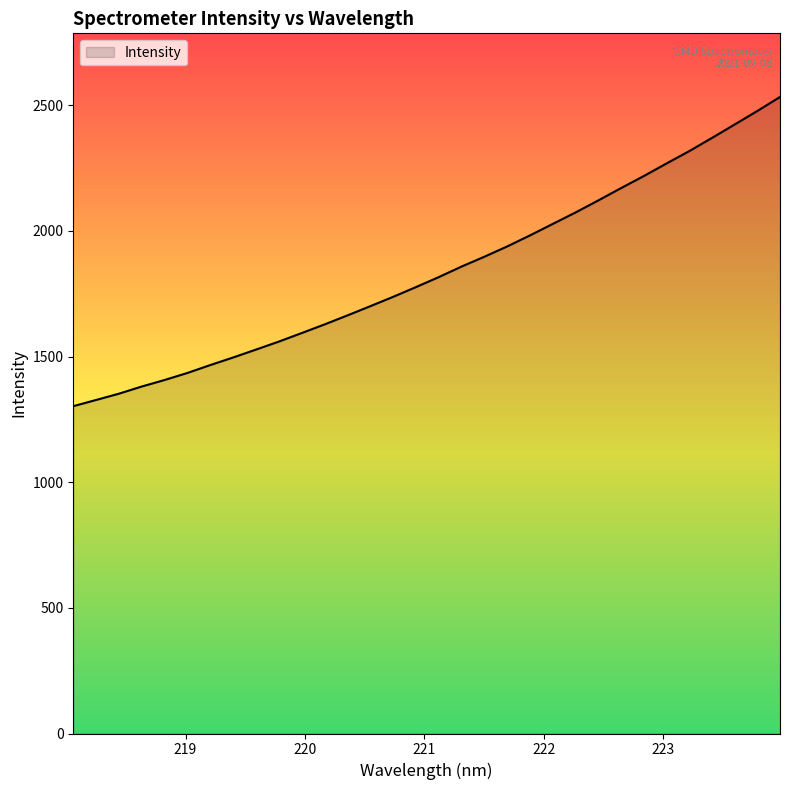

What is the greatest value displayed?

2533.0